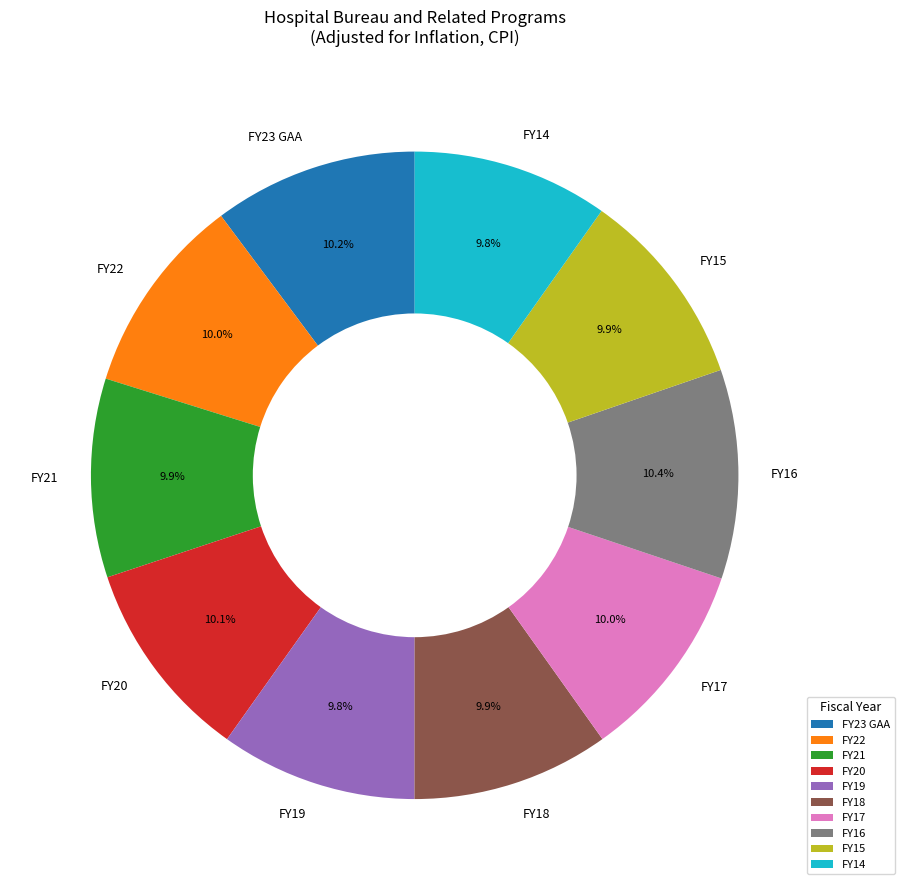

Is there a majority slice in this chart?

No